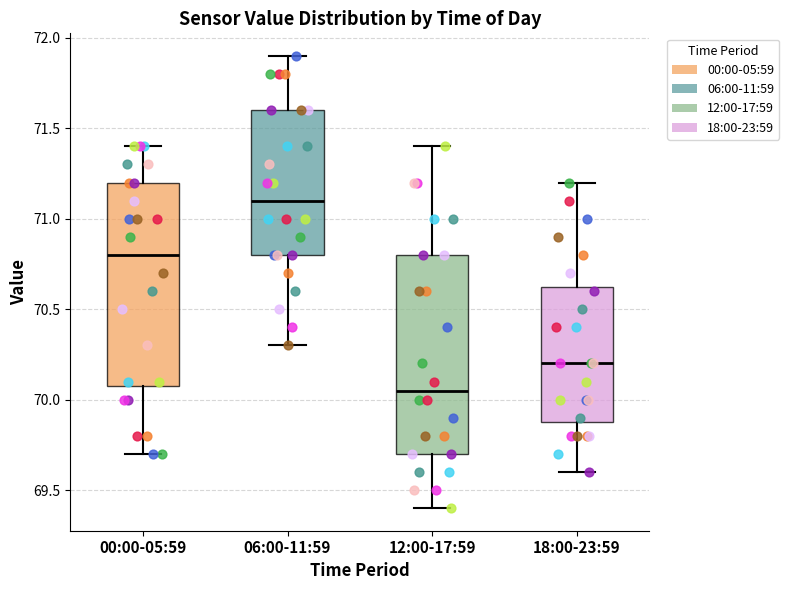

Reading left to right, read every box against the y-axis: the position of its median line, the range the box covers, and the ends of its whiskers. The values are not printed on the chart, so give them approximately, as read against the axis.

00:00-05:59: median 70.80, box 70.10 to 71.20, whiskers 69.70 to 71.40
06:00-11:59: median 71.10, box 70.80 to 71.60, whiskers 70.30 to 71.90
12:00-17:59: median 70.05, box 69.70 to 70.80, whiskers 69.40 to 71.40
18:00-23:59: median 70.20, box 69.90 to 70.65, whiskers 69.60 to 71.20